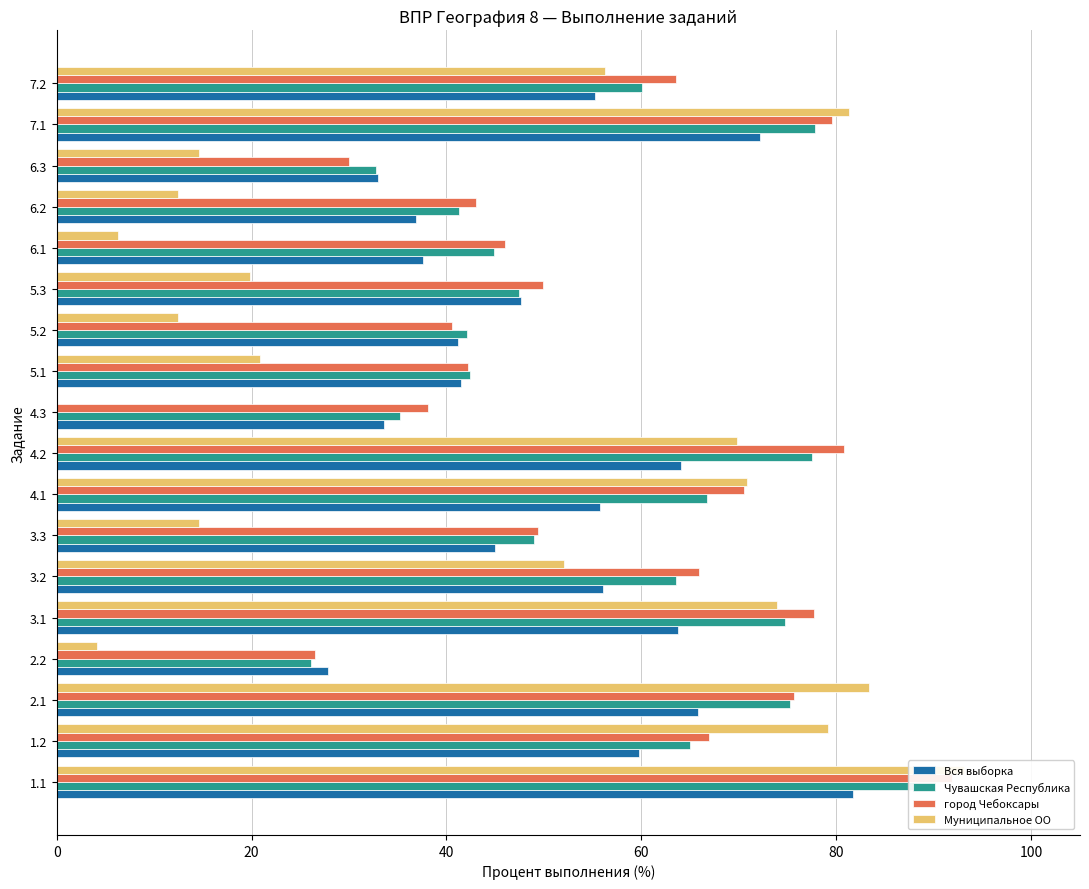

What is the highest value of the Вся выборка series?

81.7